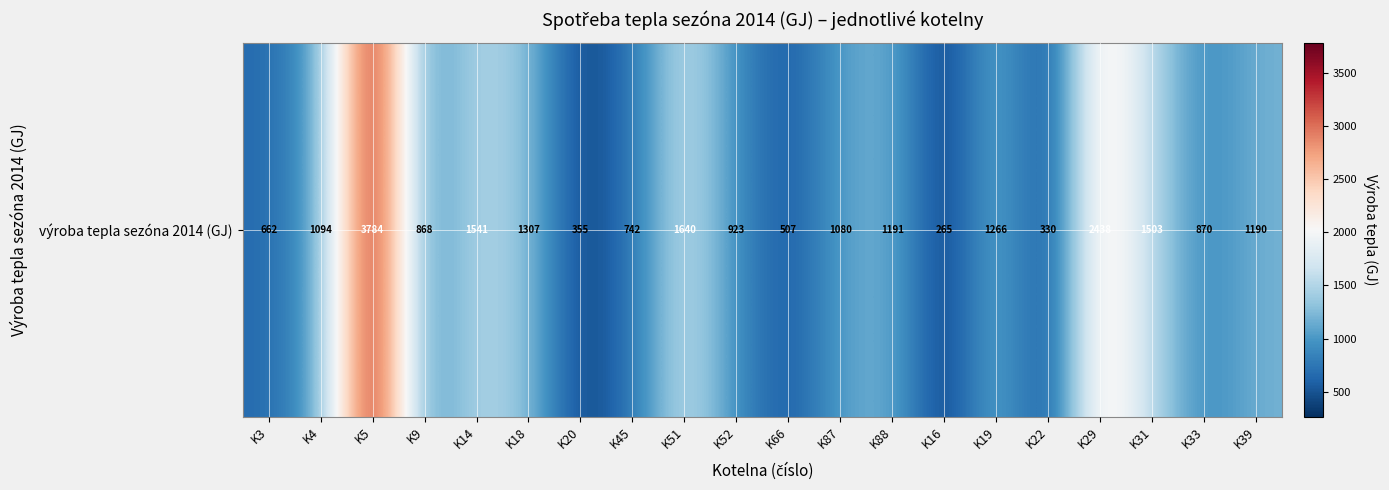

What is the ratio of the value at K9 to the value at K4?

0.8